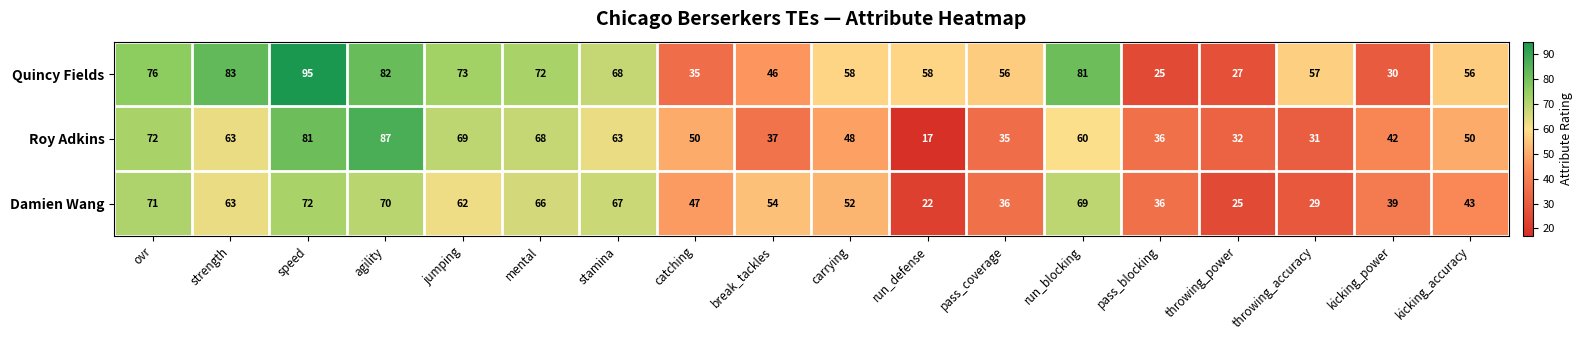

Rank the series by their maximum value, from lowest to highest.

Damien Wang, Roy Adkins, Quincy Fields